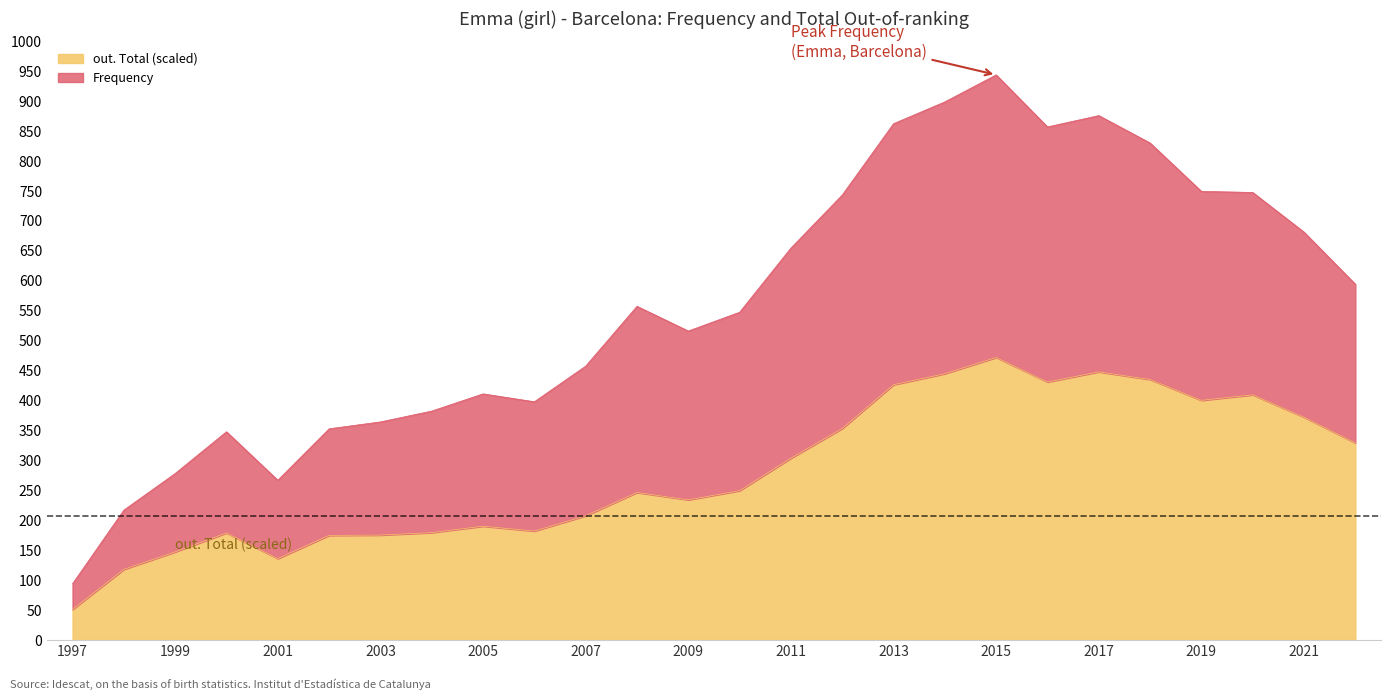

At which label does Frequency first exceed 557?

2008